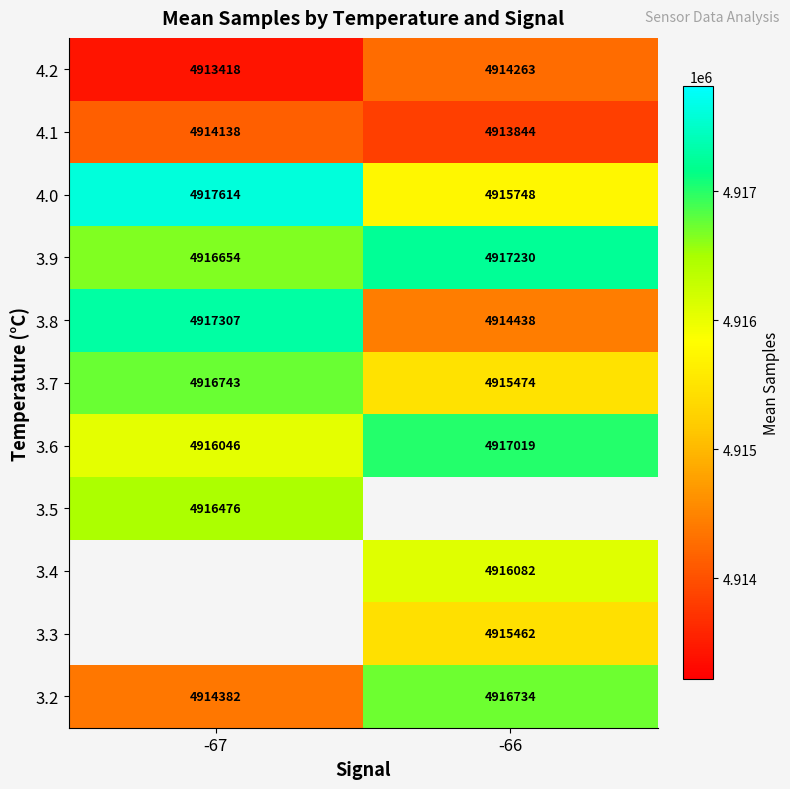

What is the difference between the highest and lowest values at -66?

3385.5